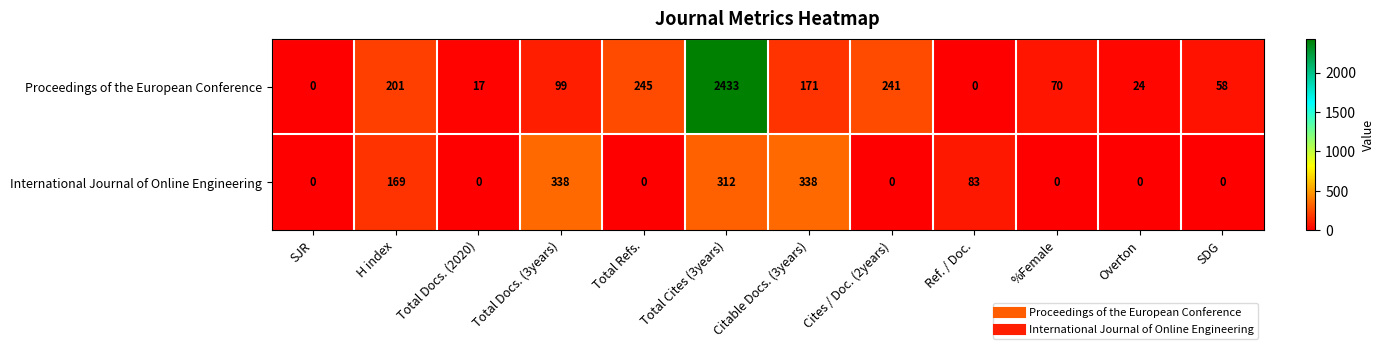

List the series in order of their peak value, lowest first.

International Journal of Online Engineering, Proceedings of the European Conference